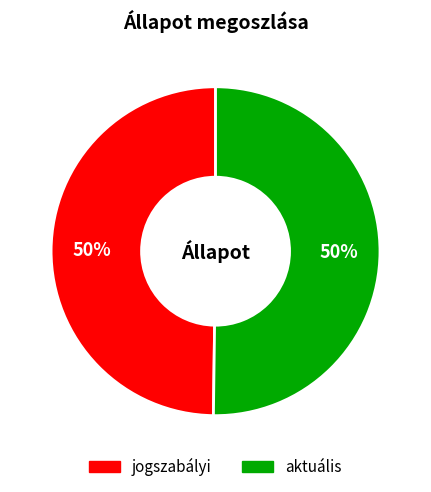

Combined, do jogszabályi and aktuális account for over 50%?

Yes